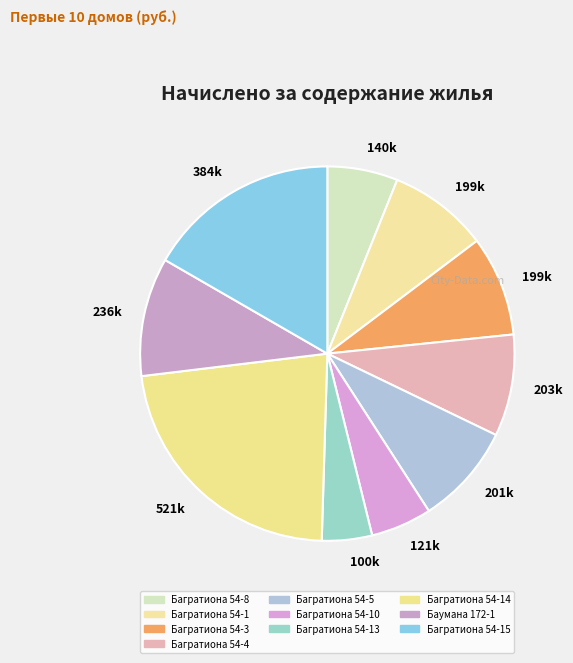

What is the smallest slice in the pie chart?

Багратиона 54-13